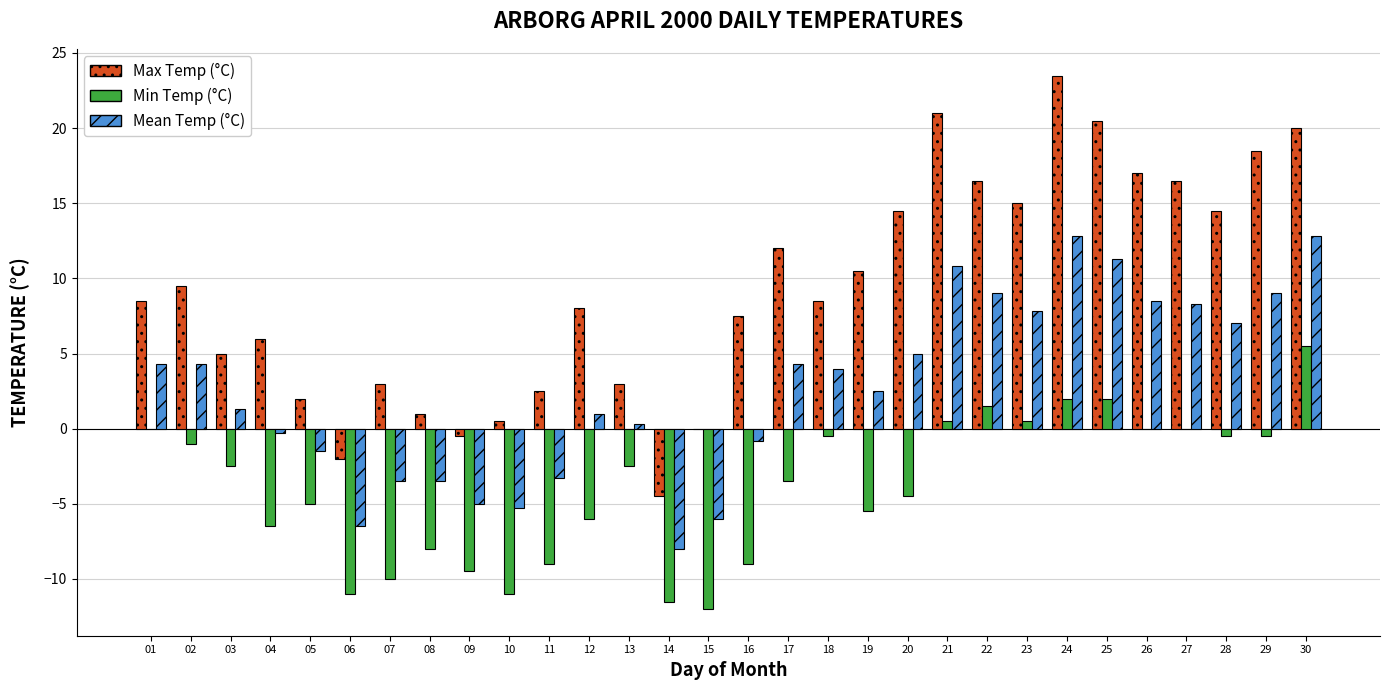

The value of Min Temp (°C) at 11 is -9.0. True or false?

True